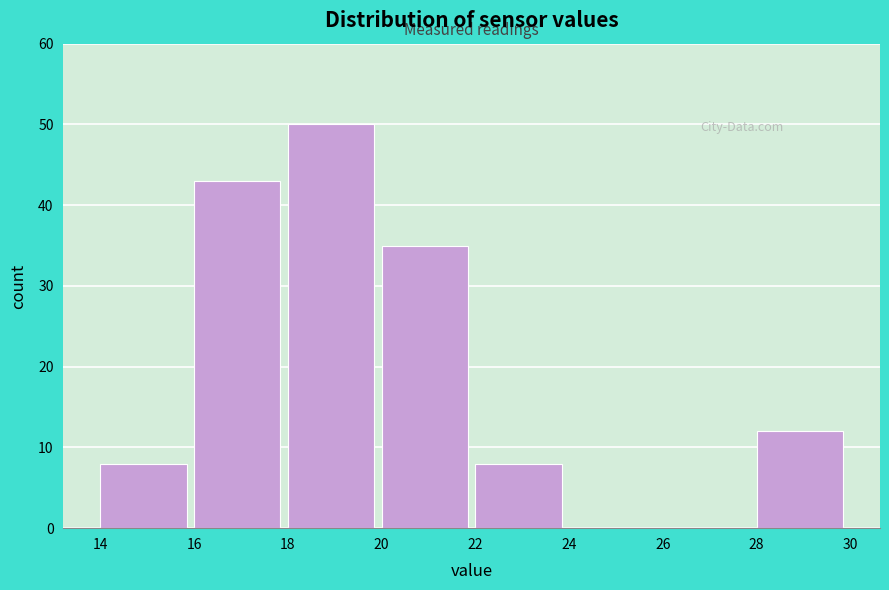

Reading left to right, transcribe this chart: for each bar, give the range it covers on the x-axis and its height. The values are not printed on the chart, so give them approximately, as read against the axis.

14 to 16: 8
16 to 18: 43
18 to 20: 50
20 to 22: 35
22 to 24: 8
24 to 26: 0
26 to 28: 0
28 to 30: 12